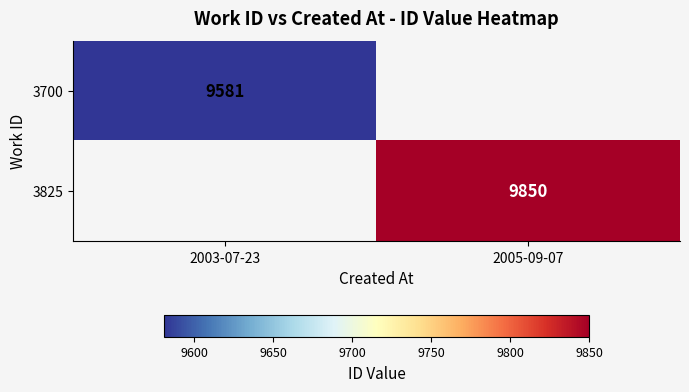

True or false: 3700 has a value of 9581 at 2003-07-23.

True